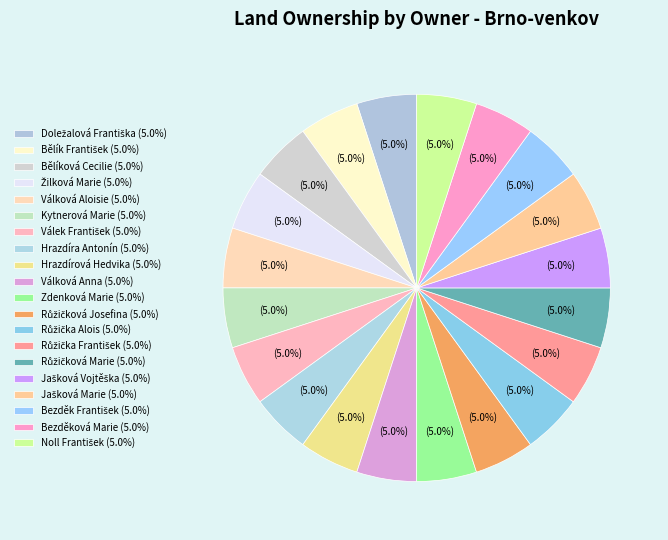

Does any single category account for the majority?

No